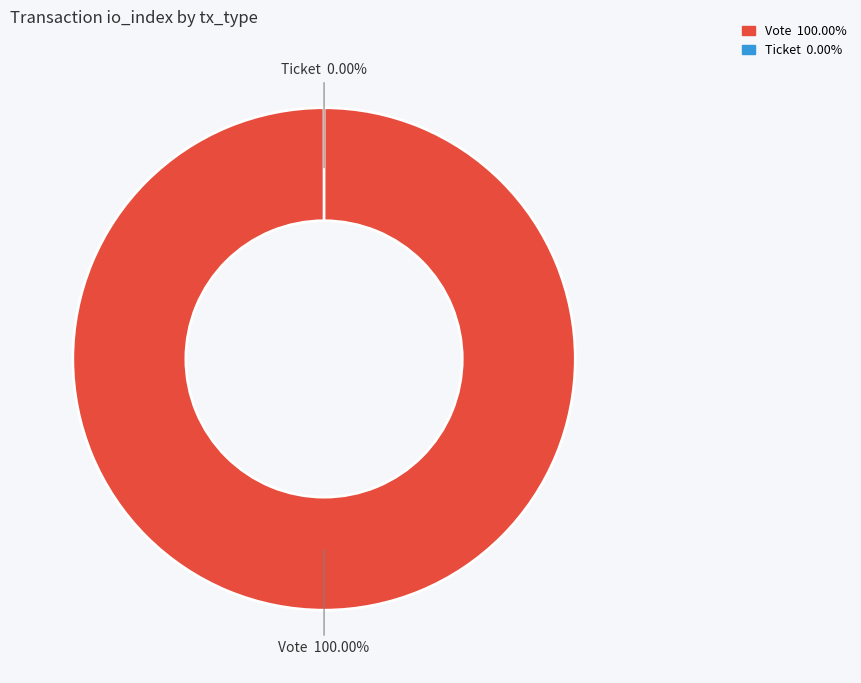

Which has a higher value, Vote or Ticket?

Vote